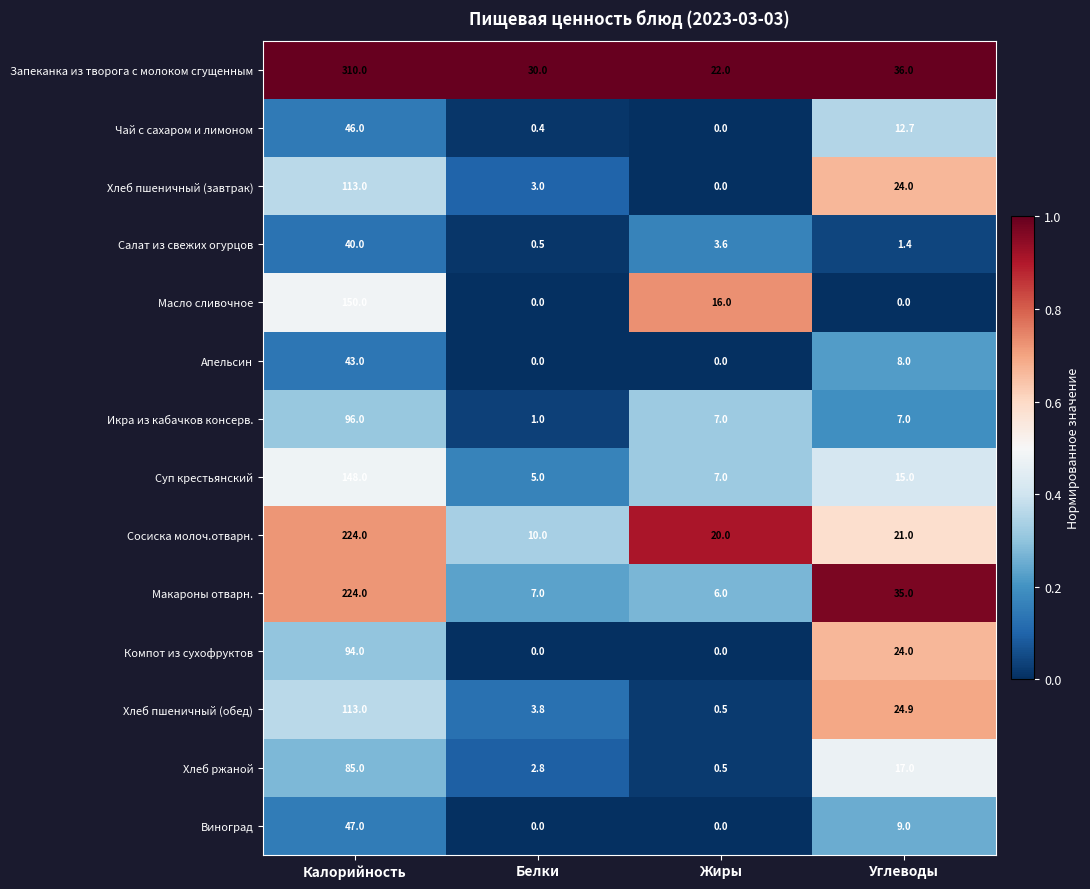

What is the sum of all Макароны отварн. values?

272.0